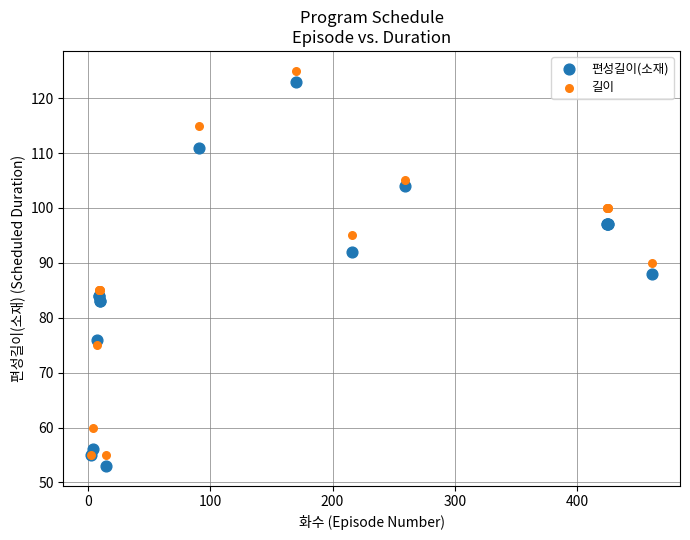

Which series contains the lowest Y value?

편성길이(소재)